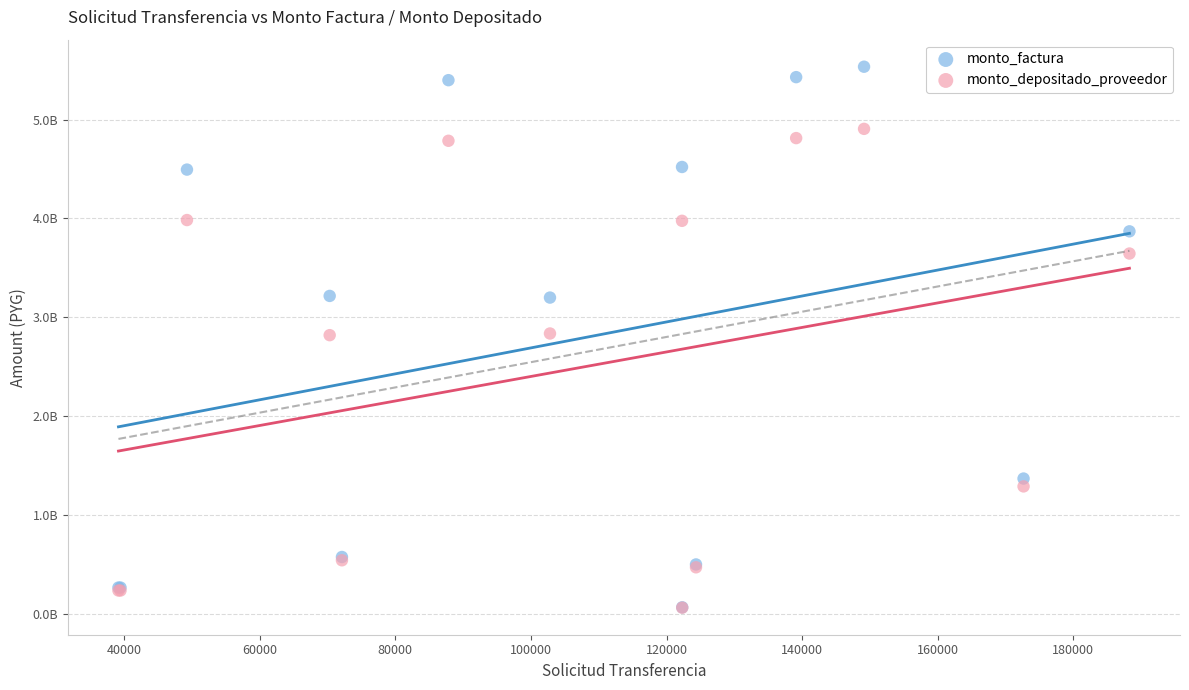

What are all the series names shown in the legend?

monto_factura, monto_depositado_proveedor